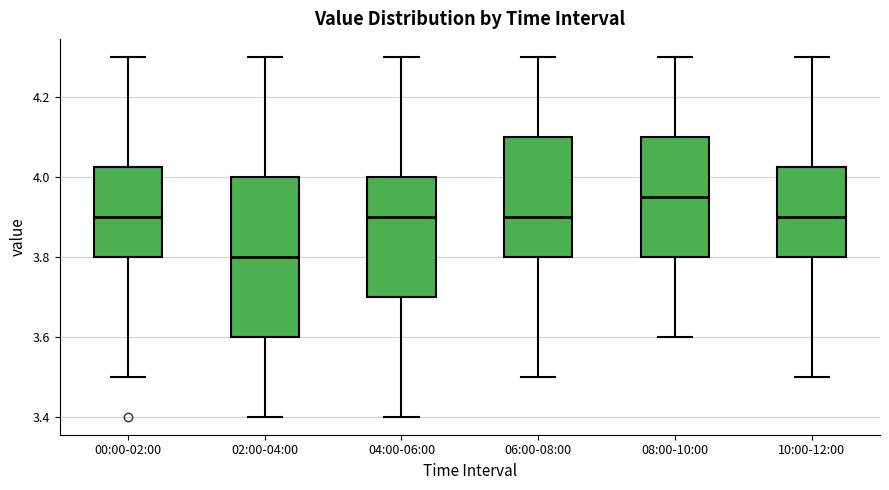

Reading left to right, transcribe this box plot: for each box, give where its median line is, the range the box spans, and where its two whiskers end, as read against the y-axis. The values are not printed on the chart, so give them approximately, as read against the axis.

00:00-02:00: median 3.90, box 3.80 to 4.02, whiskers 3.50 to 4.30
02:00-04:00: median 3.80, box 3.60 to 4.00, whiskers 3.40 to 4.30
04:00-06:00: median 3.90, box 3.70 to 4.00, whiskers 3.40 to 4.30
06:00-08:00: median 3.90, box 3.80 to 4.10, whiskers 3.50 to 4.30
08:00-10:00: median 3.96, box 3.80 to 4.10, whiskers 3.60 to 4.30
10:00-12:00: median 3.90, box 3.80 to 4.02, whiskers 3.50 to 4.30